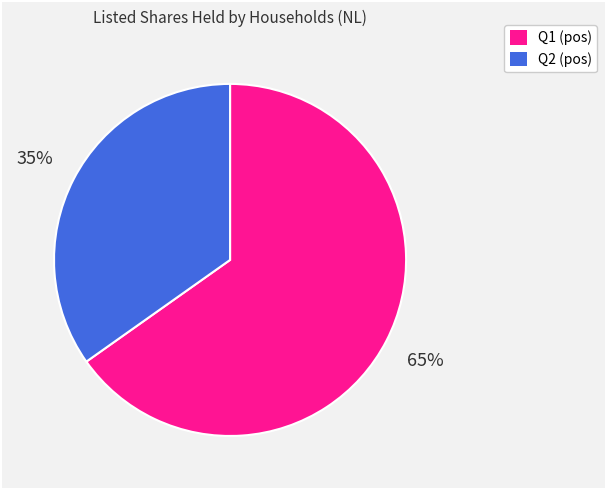

How many segments does this pie chart have?

2